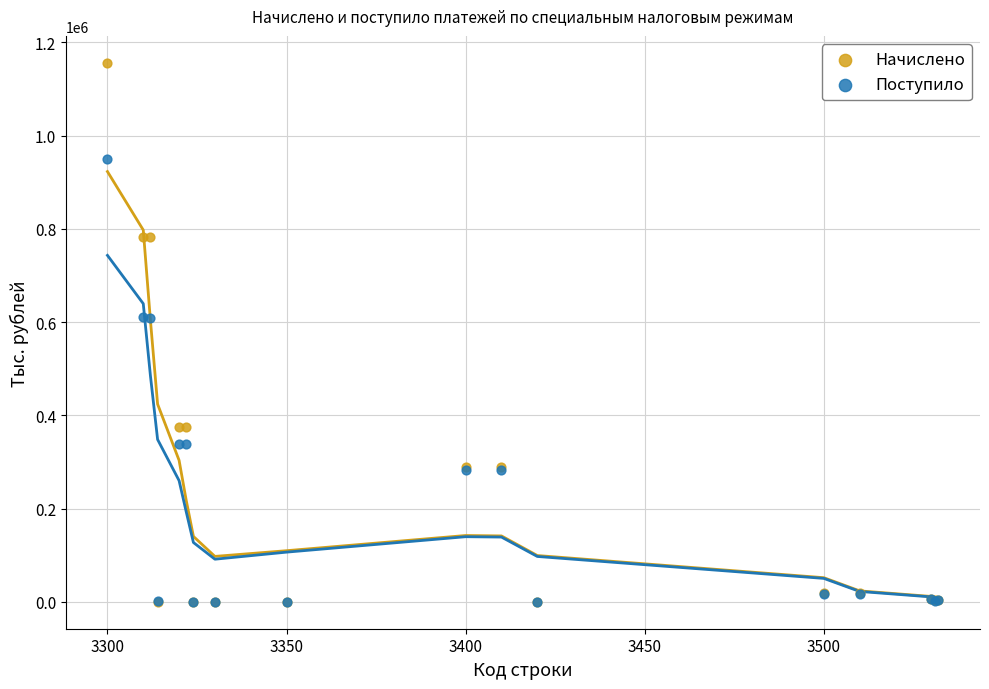

What are all the series names shown in the legend?

Начислено, Поступило